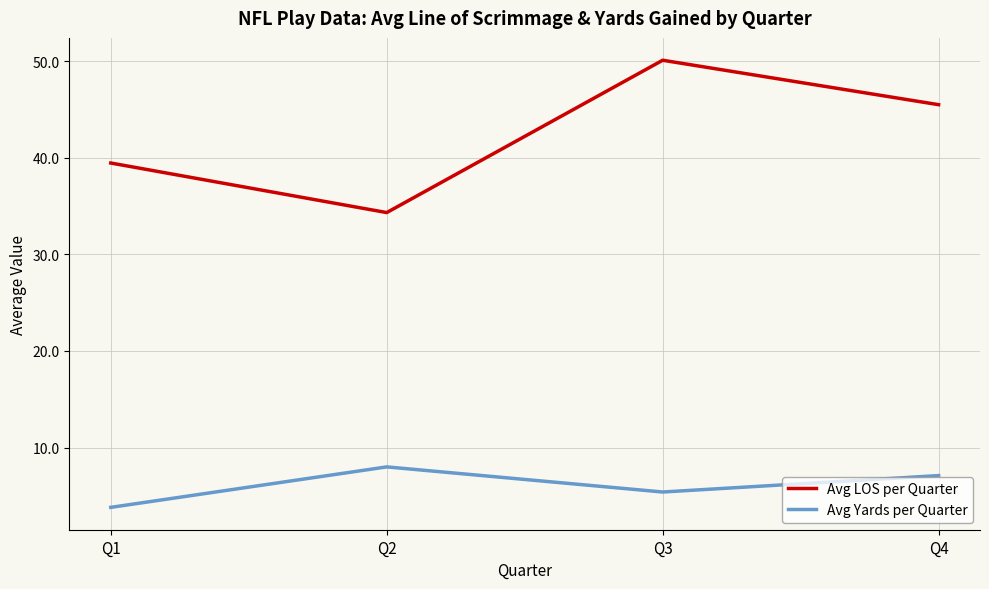

What is the greatest value displayed?

50.1